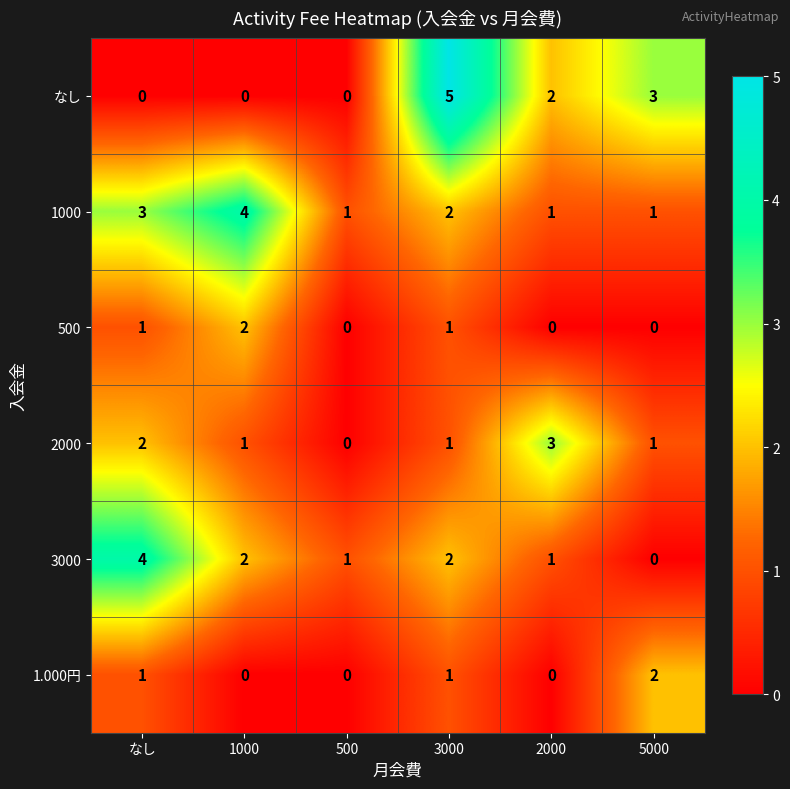

What is the difference between the highest and lowest values at 1000?

4